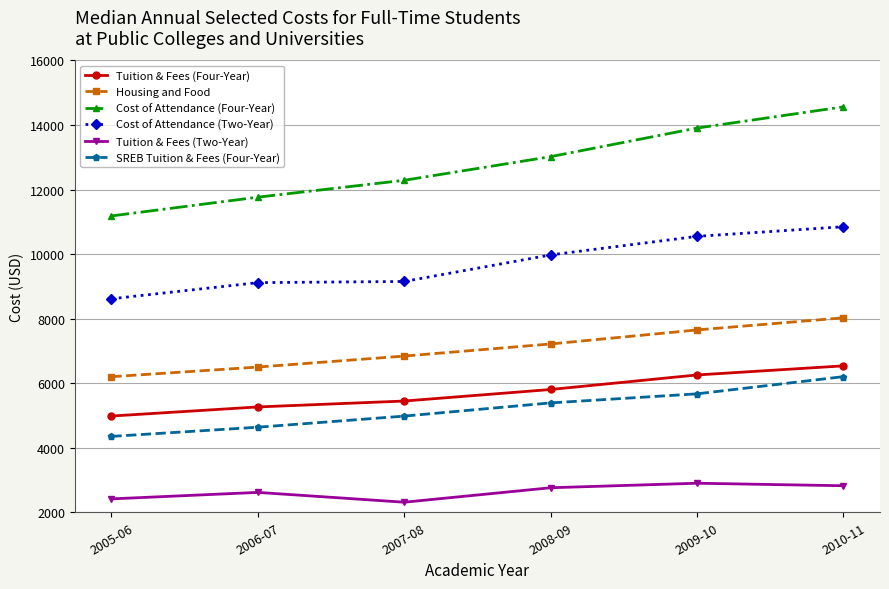

True or false: SREB Tuition & Fees (Four-Year) has a value of 6203.0 at 2010-11.

True